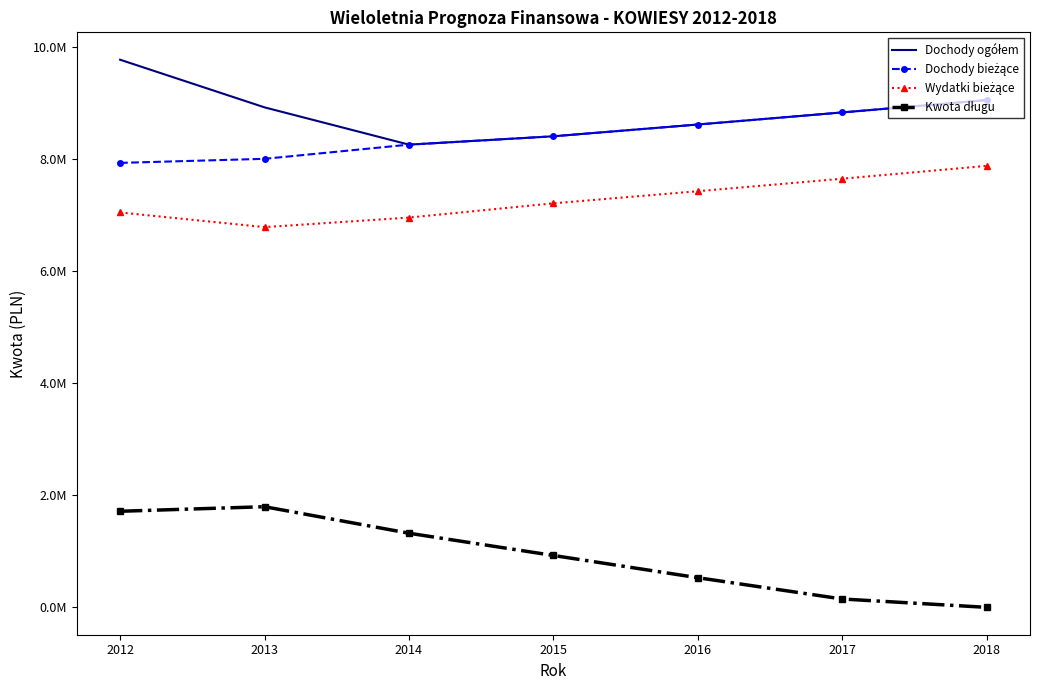

What is the sum of all Kwota długu values?

6433016.4